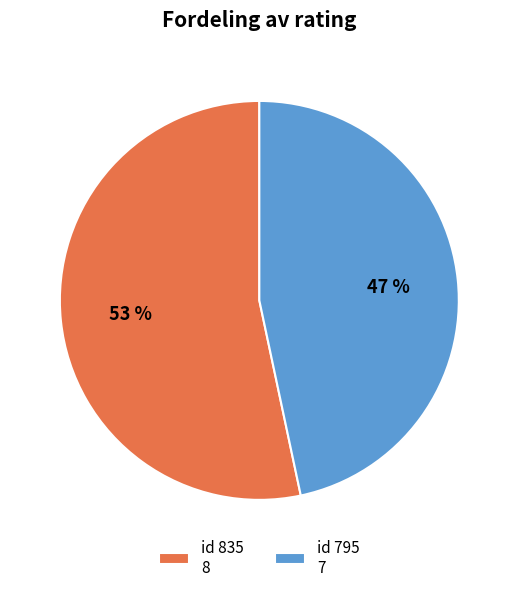

True or false: id 835 8 accounts for 59% of the total.

False